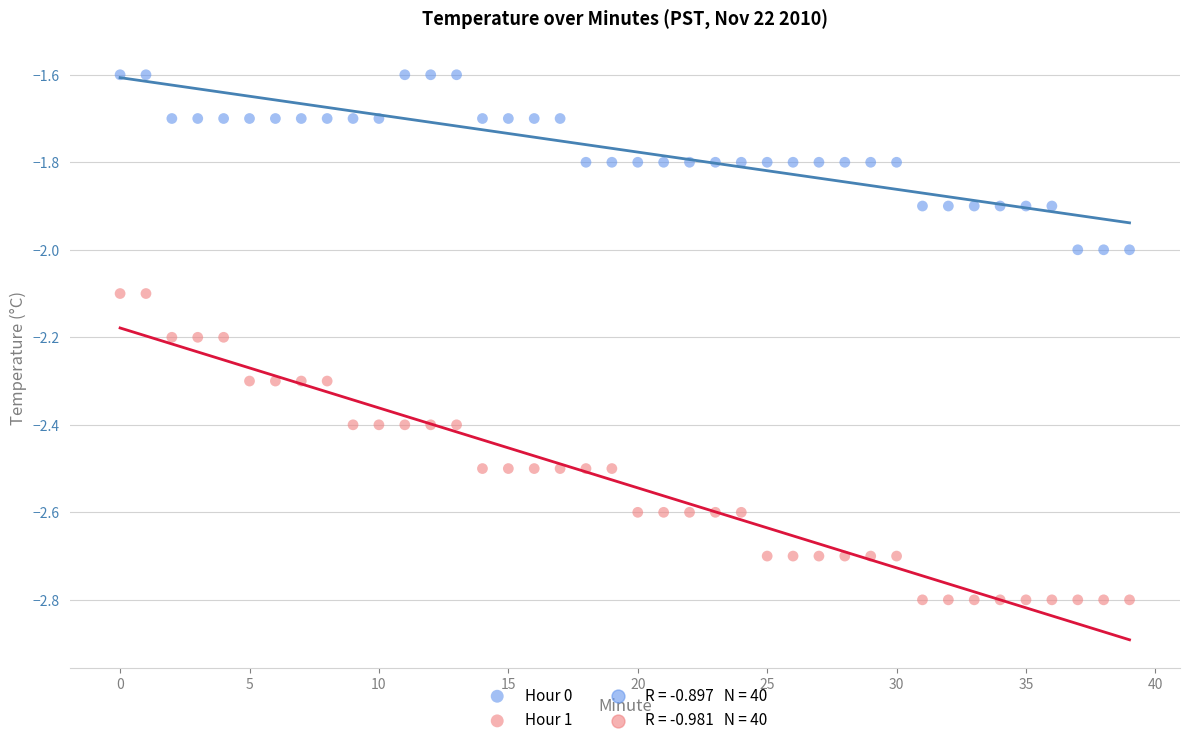

Which series reaches the maximum Y coordinate?

Hour 0